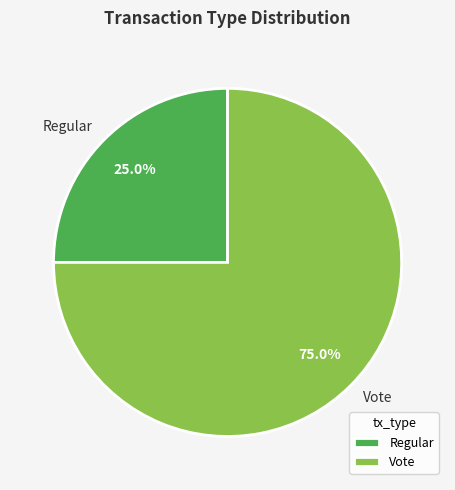

To the nearest percent, what is the combined percentage of Vote and Regular?

100%